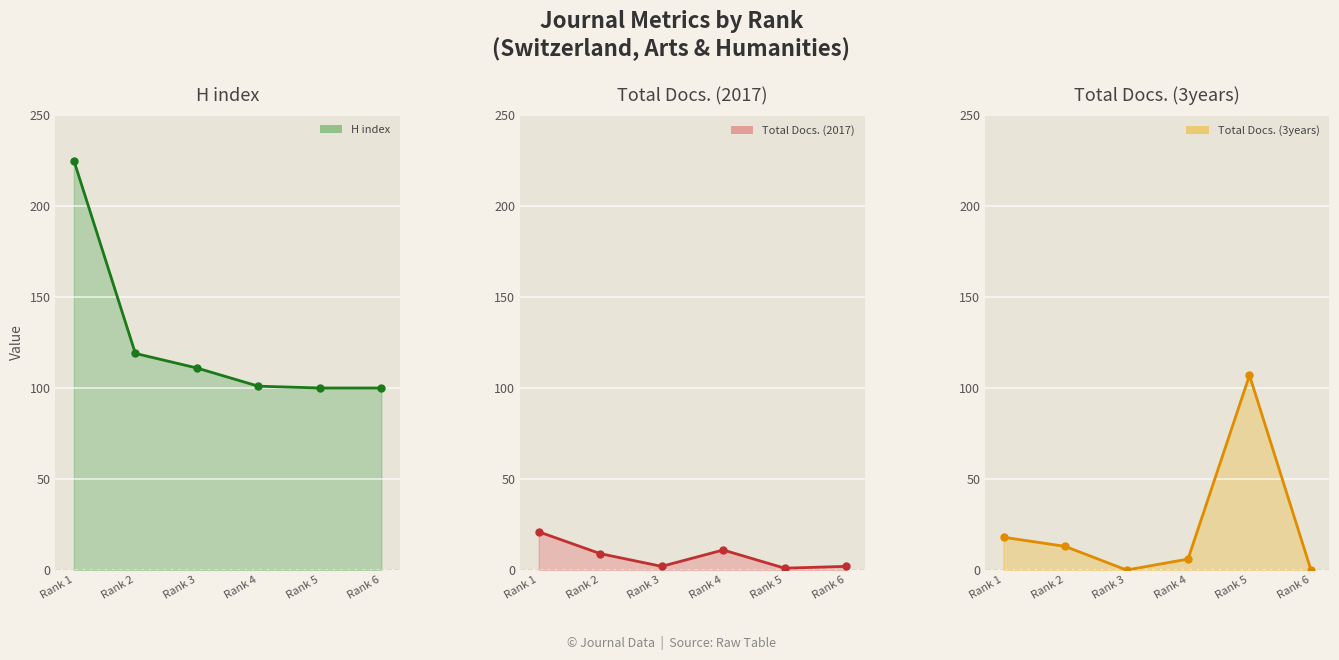

Reading left to right, list all the values displayed in this chart.

H index: 225	119	111	101	100	100
Total Docs. (2017): 21	9	2	11	1	2
Total Docs. (3years): 18	13	0	6	107	0